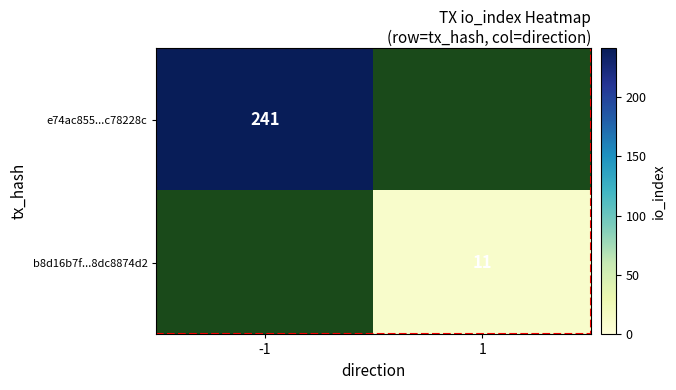

The value of e74ac855...c78228c at -1 is 142. True or false?

False